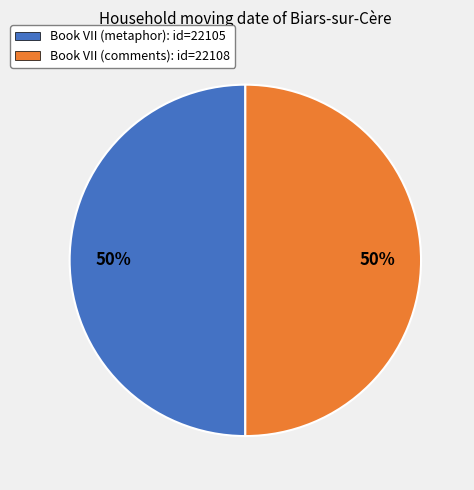

Approximately how many times larger is the value at Book VII (metaphor) compared to Book VII (comments)?

1.0